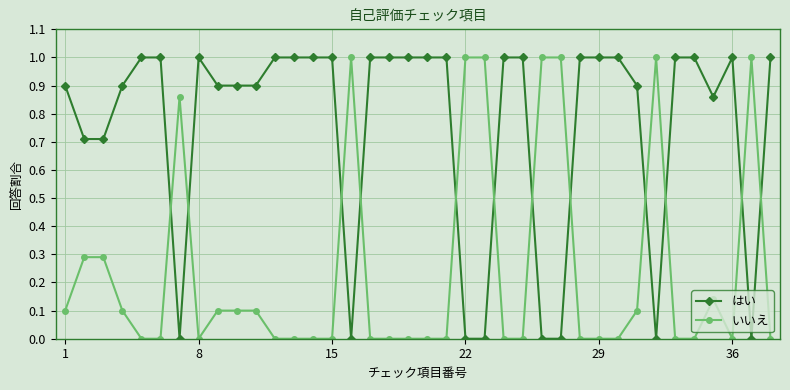

True or false: はい and いいえ cross at least once.

True